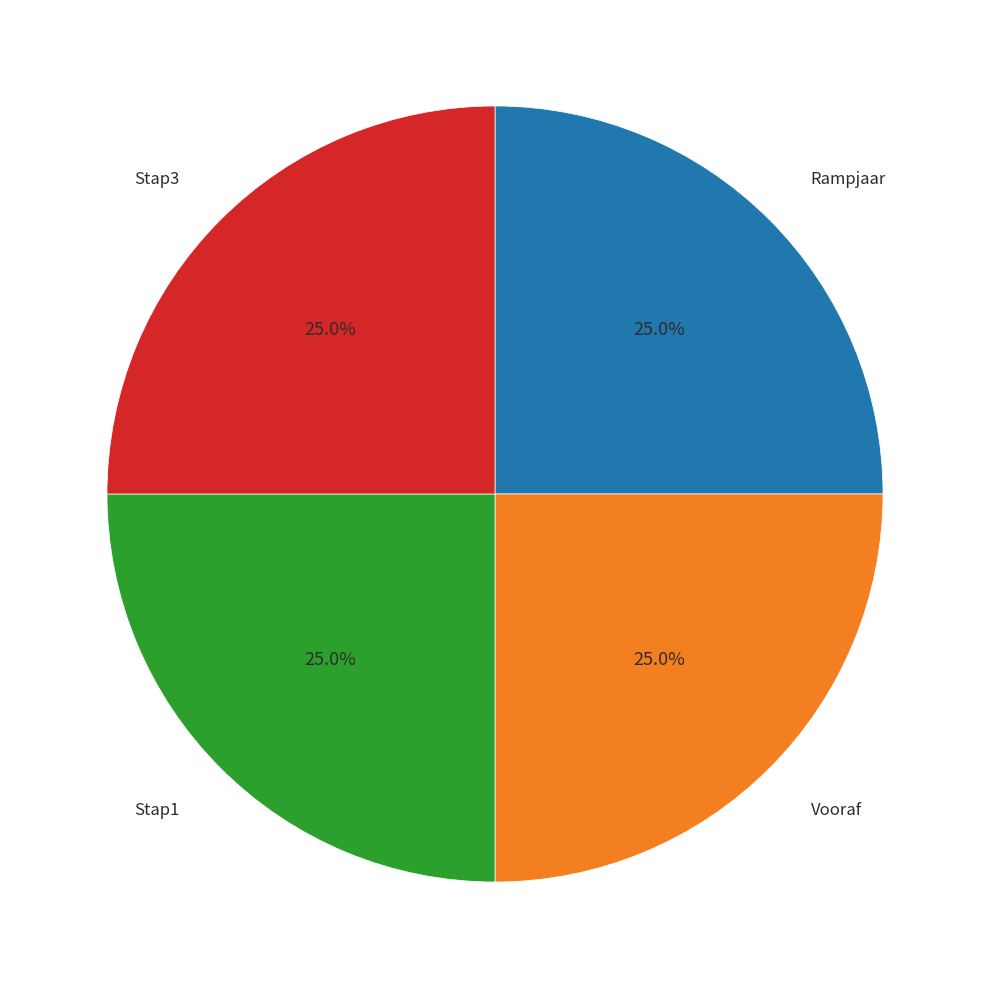

The Stap3 slice represents 39% of the pie. True or false?

False